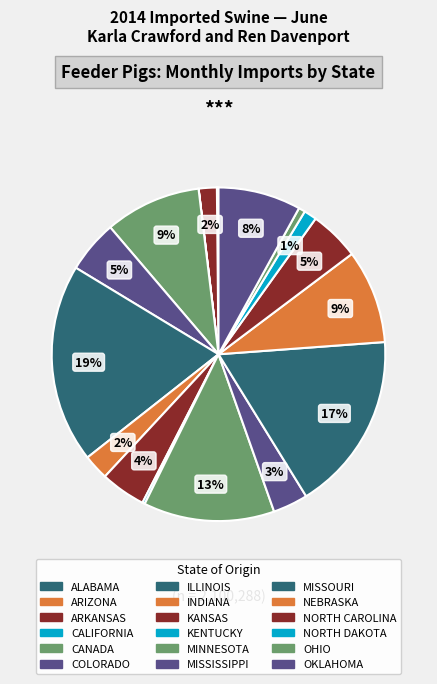

What percentage is the NEBRASKA slice, to the nearest percent?

9%